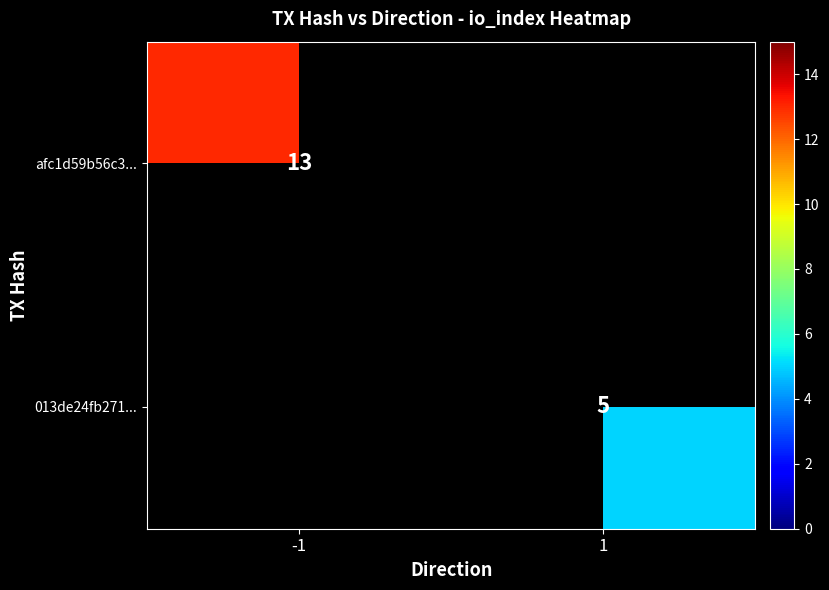

Is it true that afc1d59b56c3... equals 13 at -1?

True